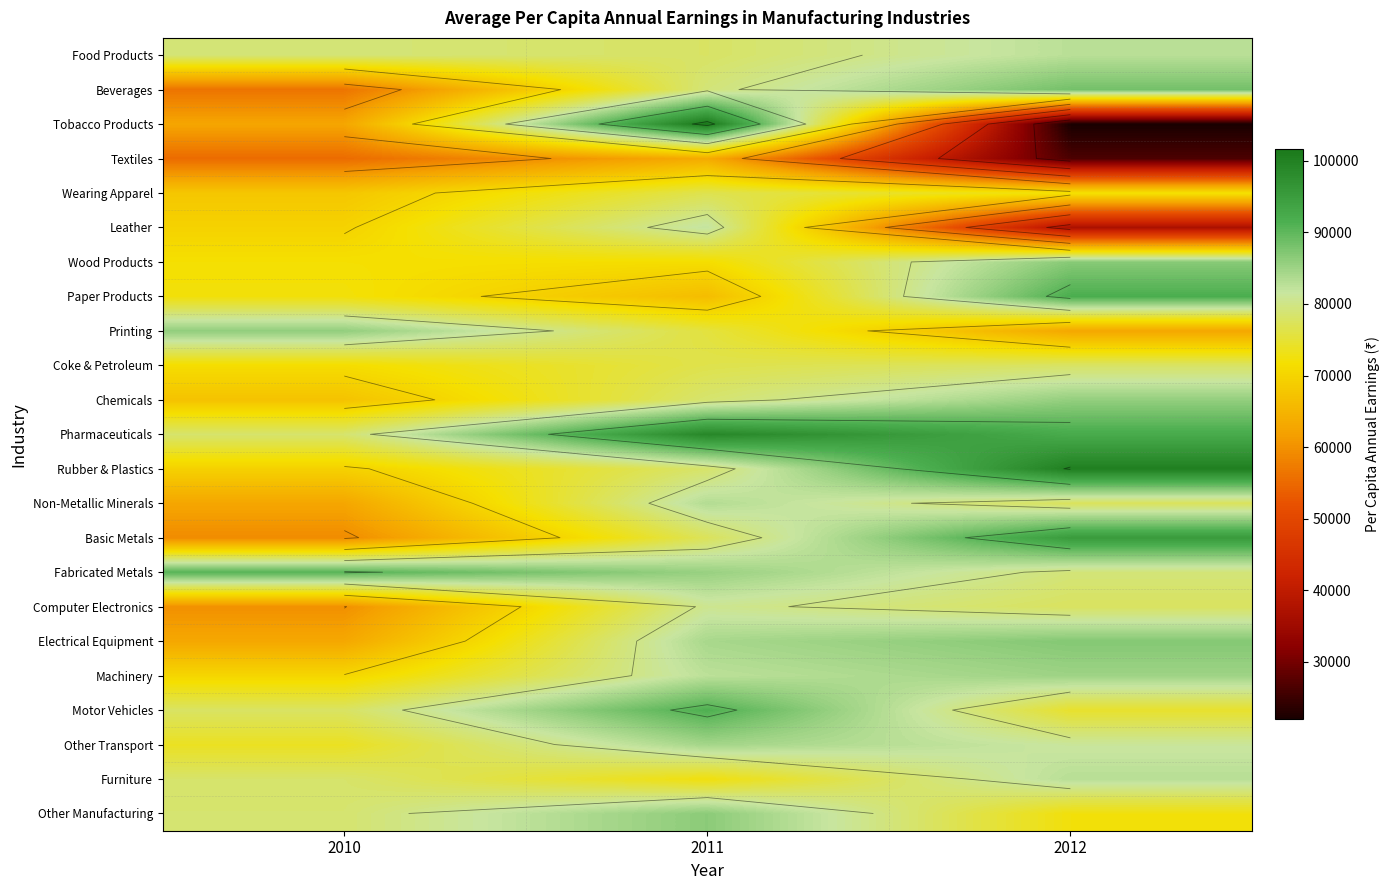

What is the difference between the Other Transport values at 2011 and 2010?

10706